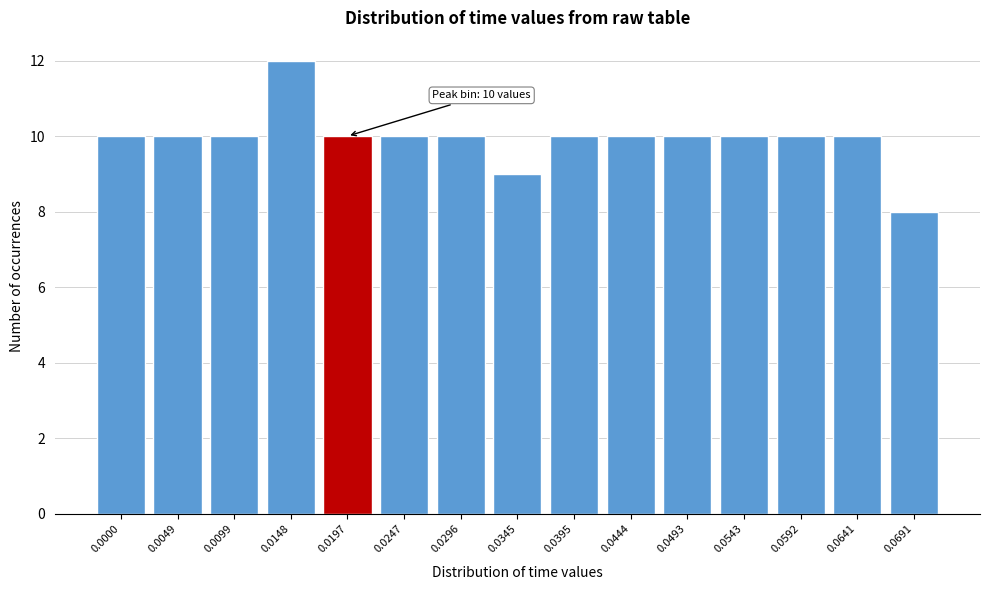

Reading left to right, what are all the values shown in this chart?

0.0000=10	0.0049=10	0.0099=10	0.0148=12	0.0197=10	0.0247=10	0.0296=10	0.0345=9	0.0395=10	0.0444=10	0.0493=10	0.0543=10	0.0592=10	0.0641=10	0.0691=8